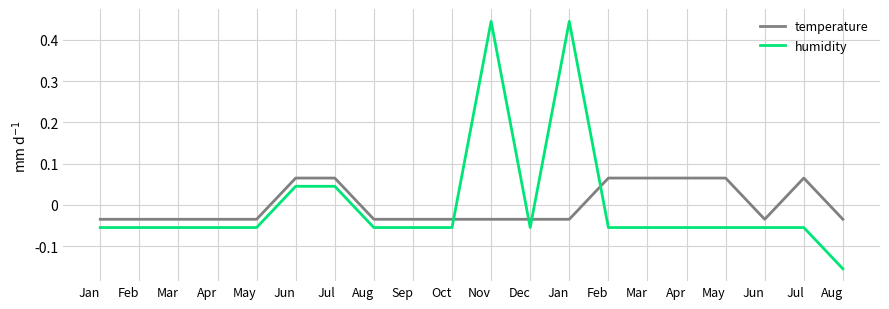

How many intersections are there between temperature and humidity?

4